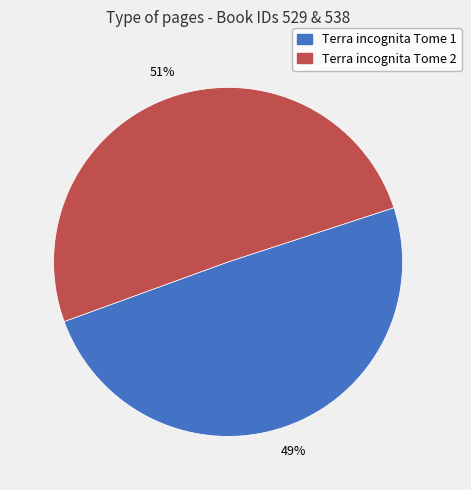

How many slices are in this pie chart?

2